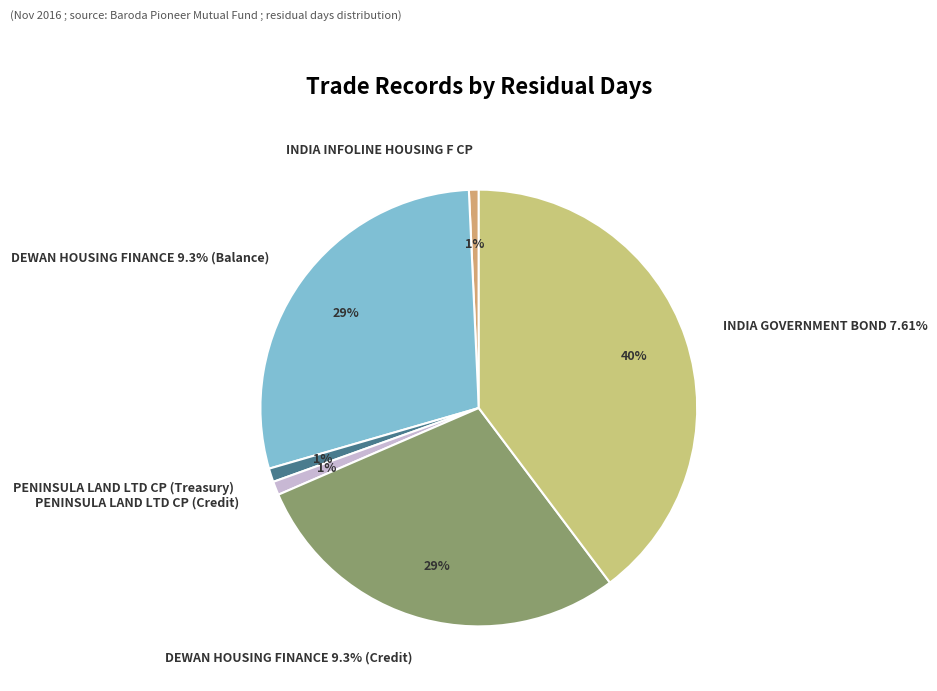

To the nearest percent, what percentage of the pie is PENINSULA LAND LTD CP (Treasury)?

1%